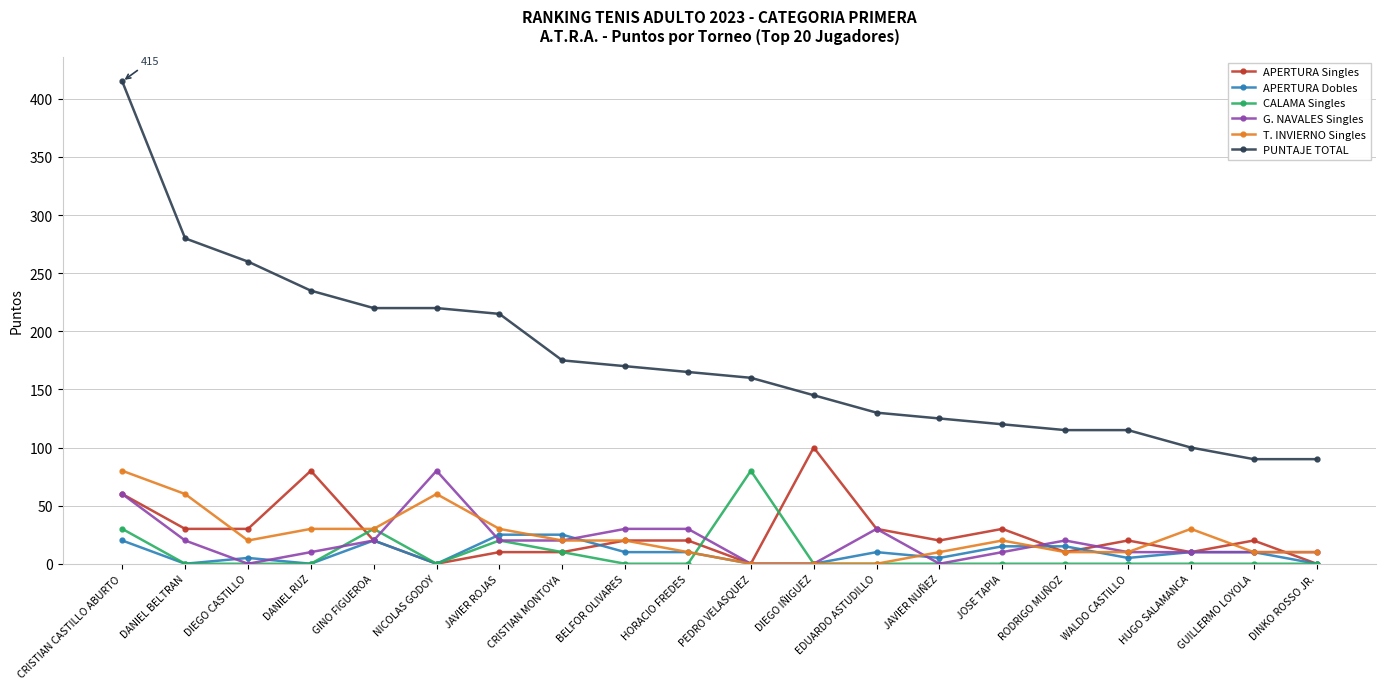

What position from the right is GUILLERMO LOYOLA?

2